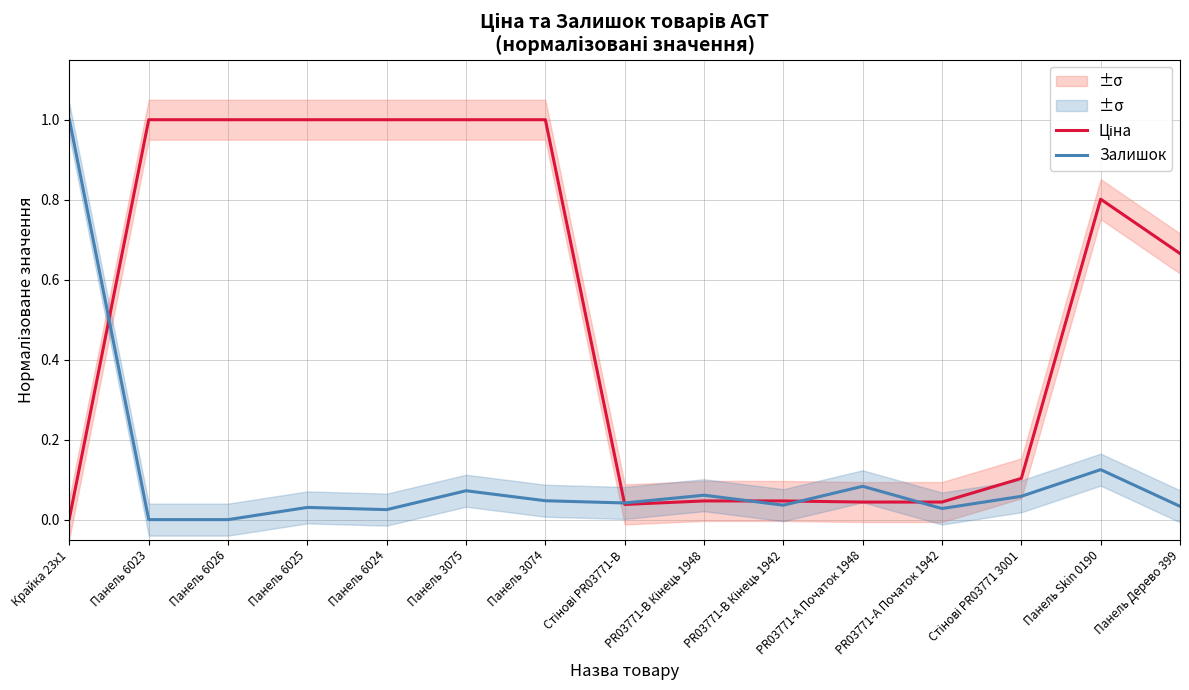

Rank the series by their maximum value, from highest to lowest.

Ціна, Залишок